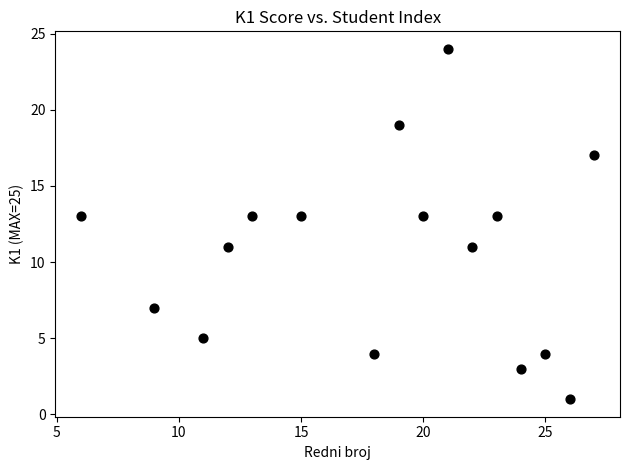

What is the range of X values (max minus min)?

21